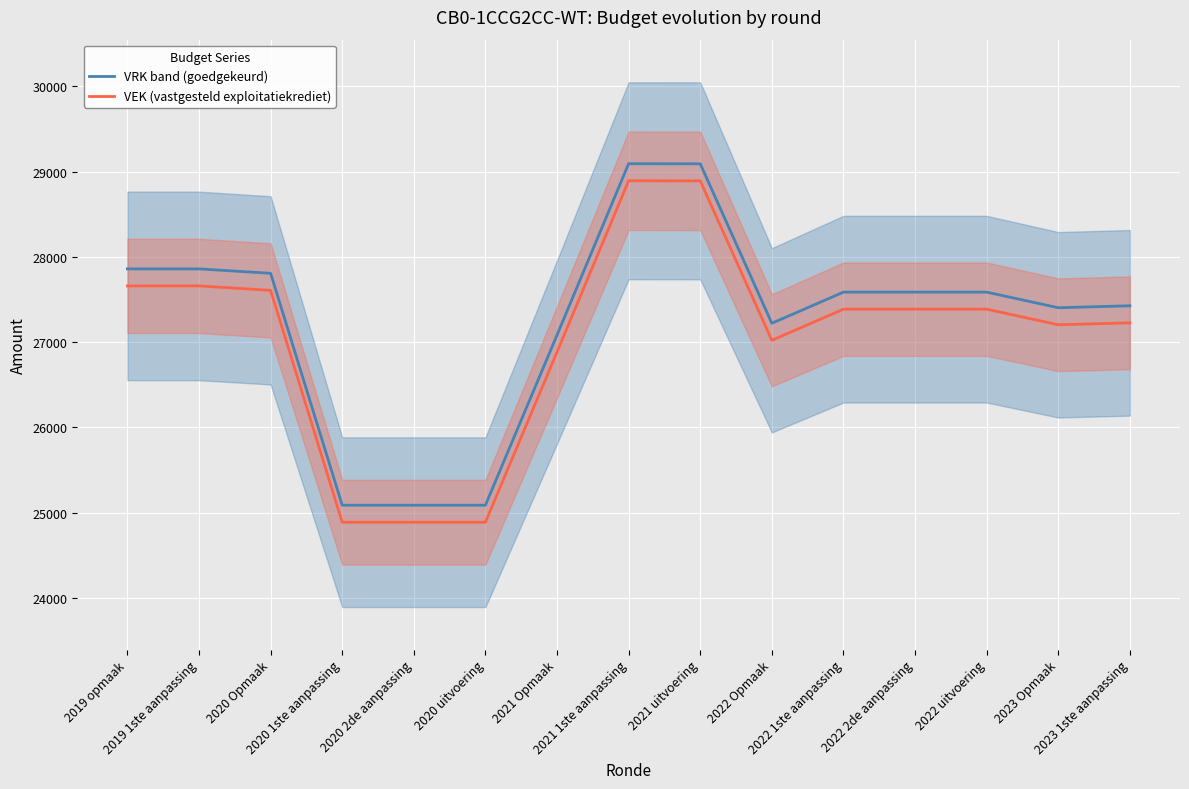

True or false: VEK (vastgesteld exploitatiekrediet) has a value of 27659 at 2019 opmaak.

True